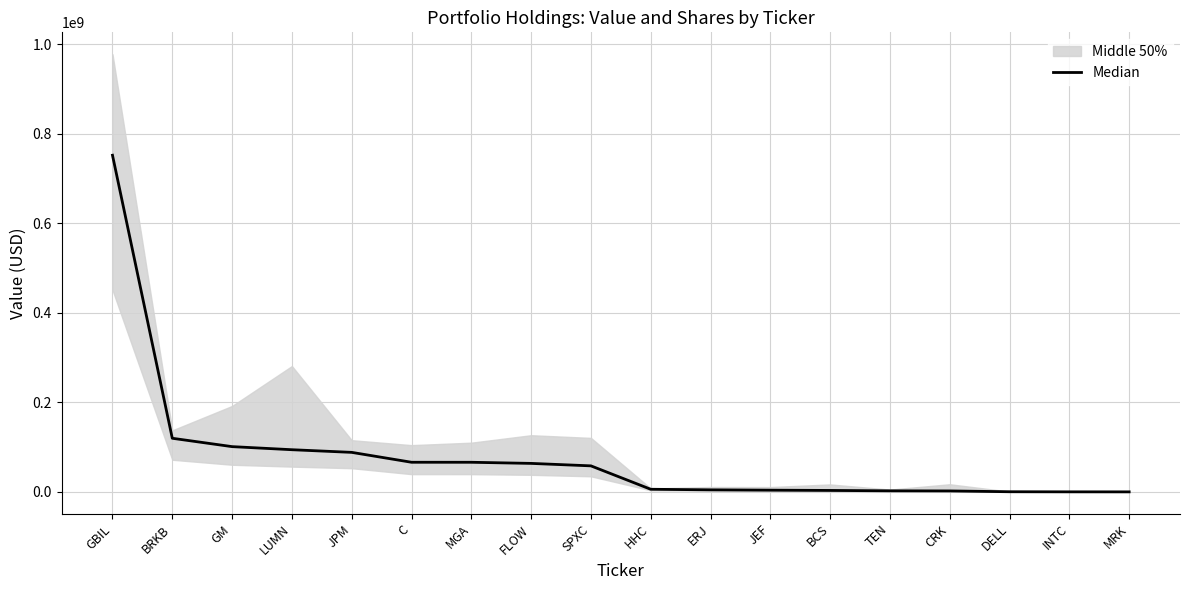

Where does the data first go above 58280000?

GBIL